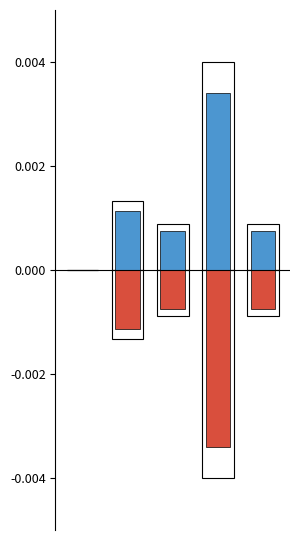

Rank the series at 3 from highest to lowest value.

Blank Votes, Total Votes Cast